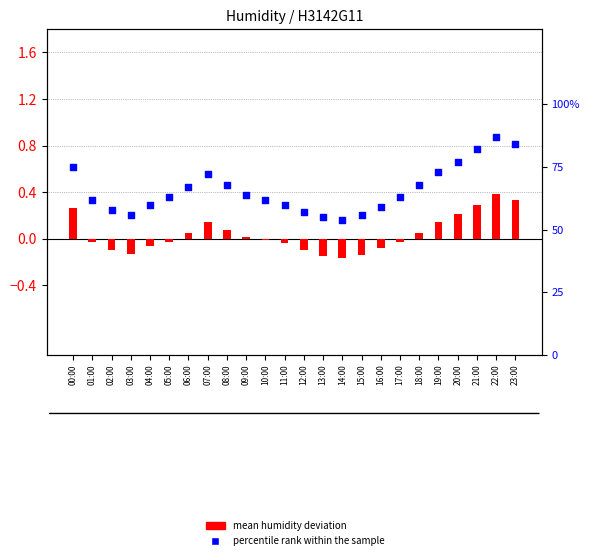

Is the value of mean humidity deviation at 21:00 greater than the value of percentile rank within the sample at 06:00?

No